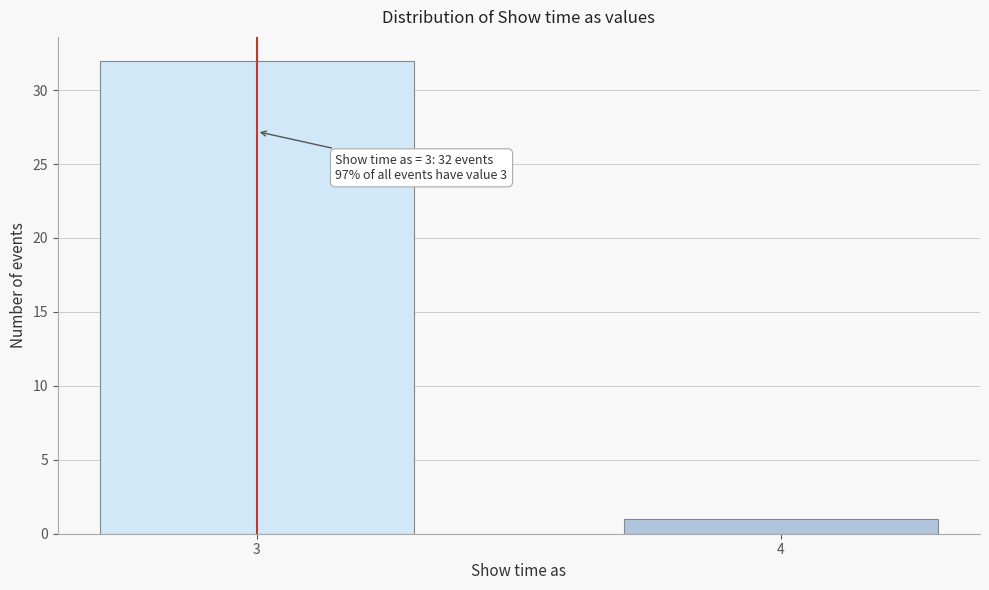

Reading right to left, what are all the values shown in this chart?

1	32